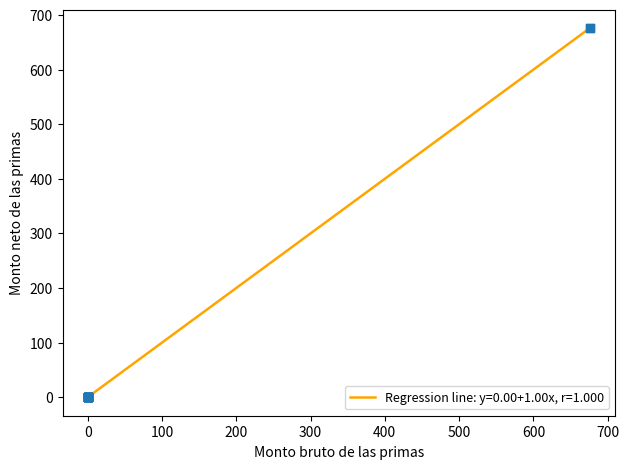

What is the difference between the maximum and minimum values?

676.2